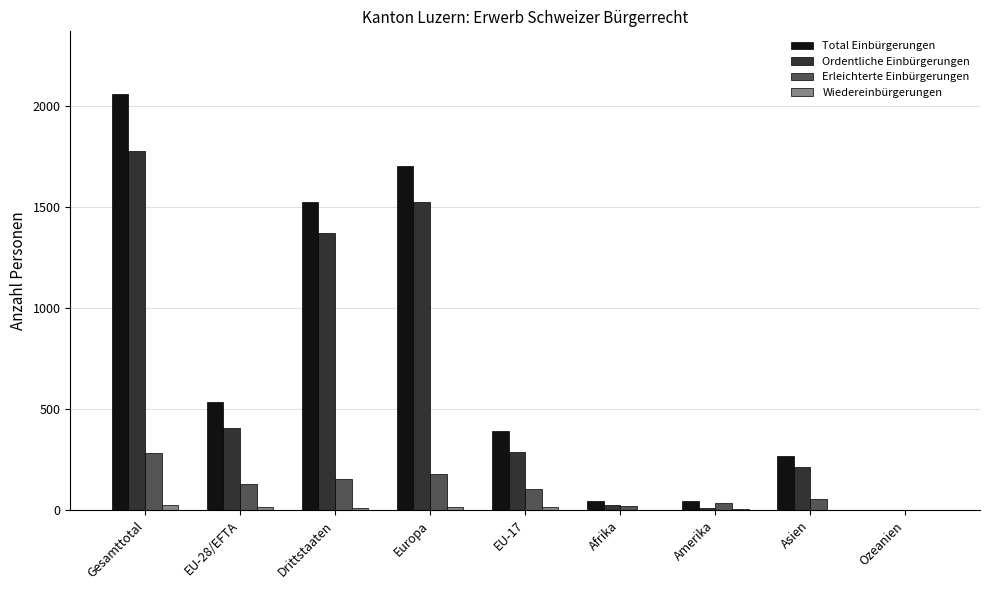

The value of Ordentliche Einbürgerungen at Europa is 1528. True or false?

True